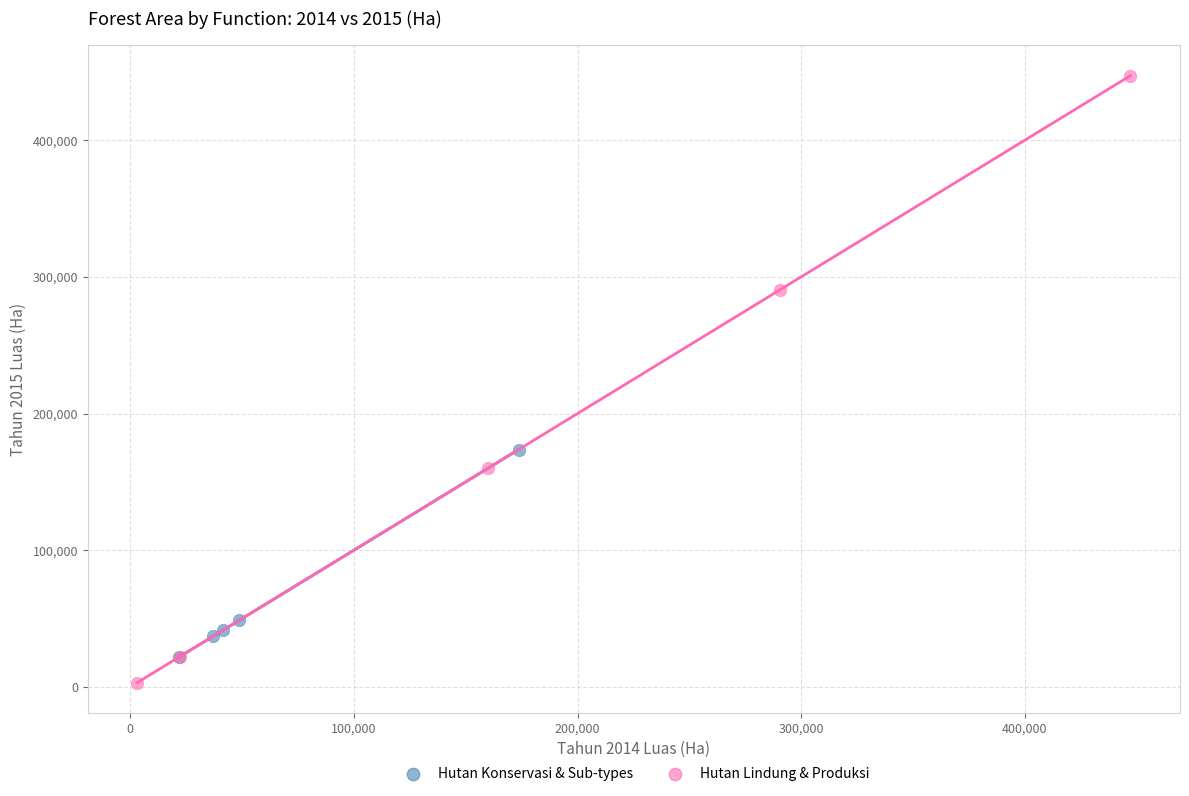

What are all the series names shown in the legend?

Hutan Konservasi & Sub-types, Hutan Lindung & Produksi